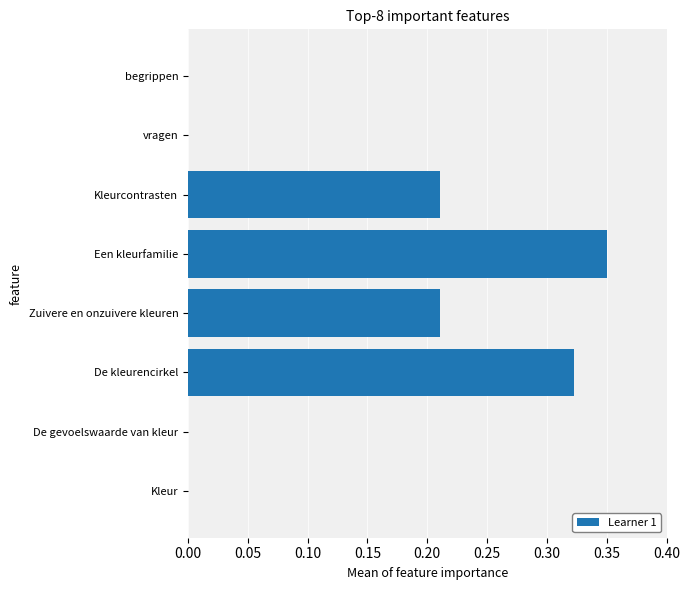

The value at begrippen is 0.0. True or false?

True